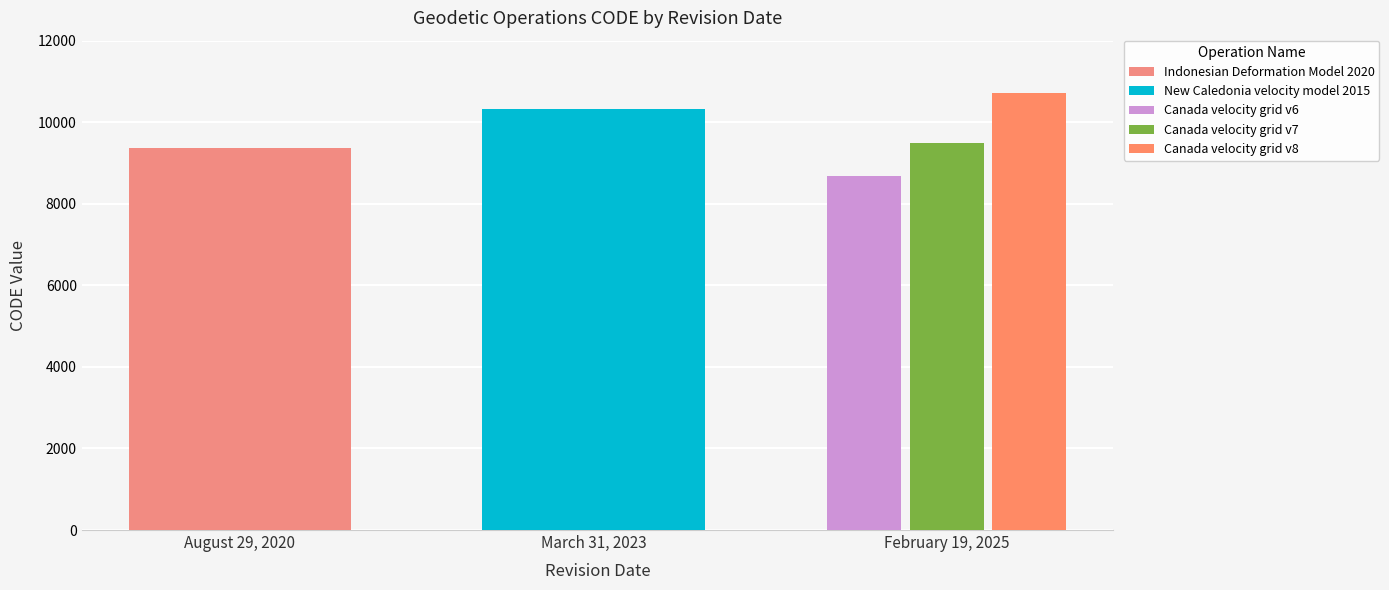

What is the greatest value displayed?

10707